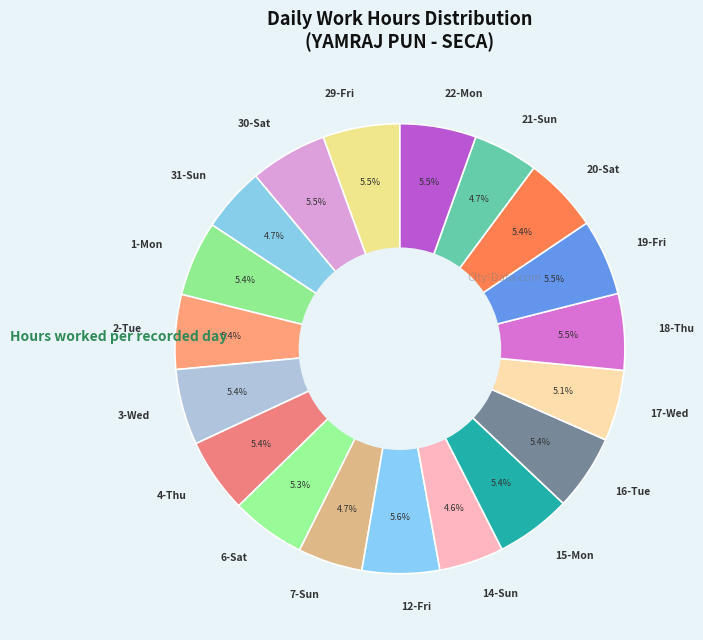

To the nearest percent, what is the difference between the largest and smallest slice percentages?

1%